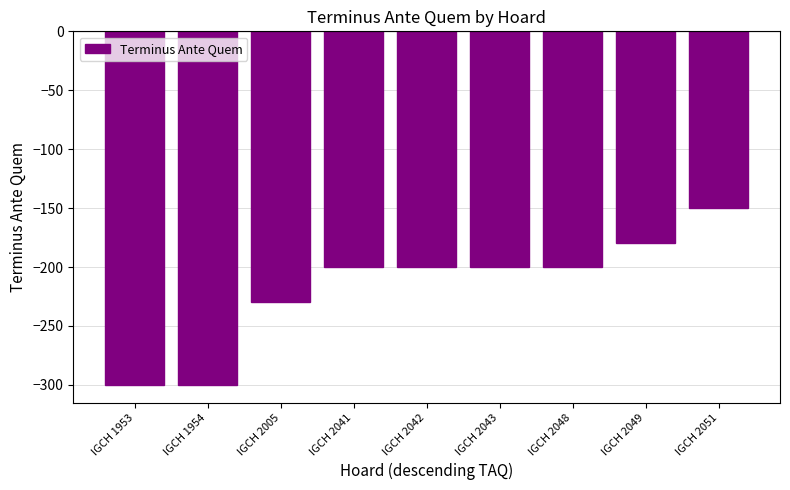

The chart shows a value of -180 at IGCH 2049. True or false?

True